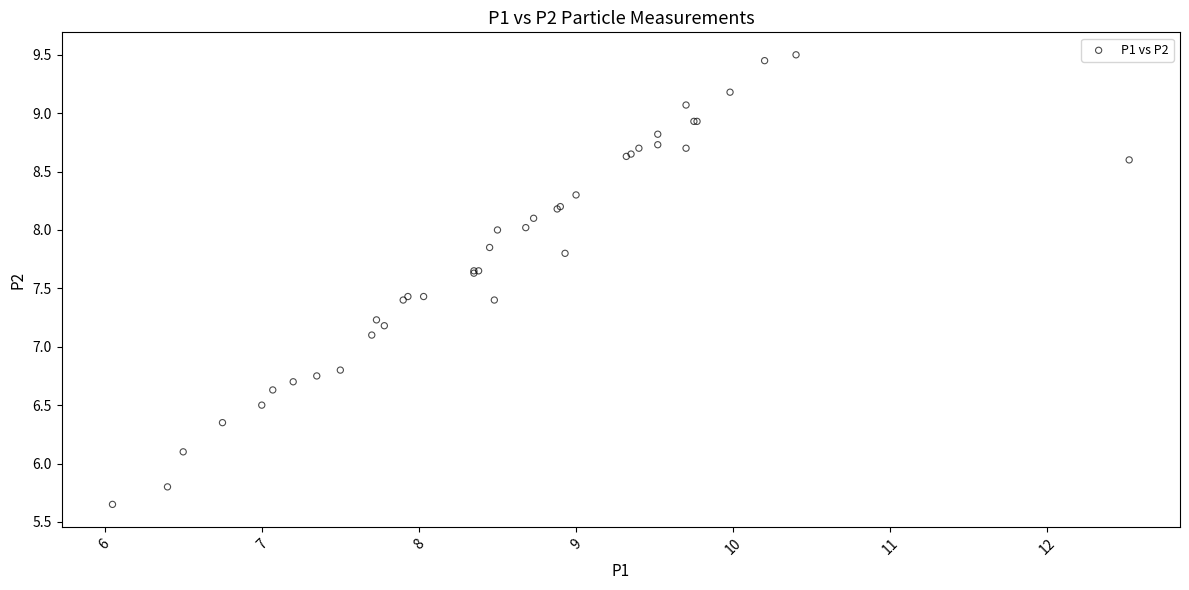

What Y value in the scatter plot is closest to 7?

7.1